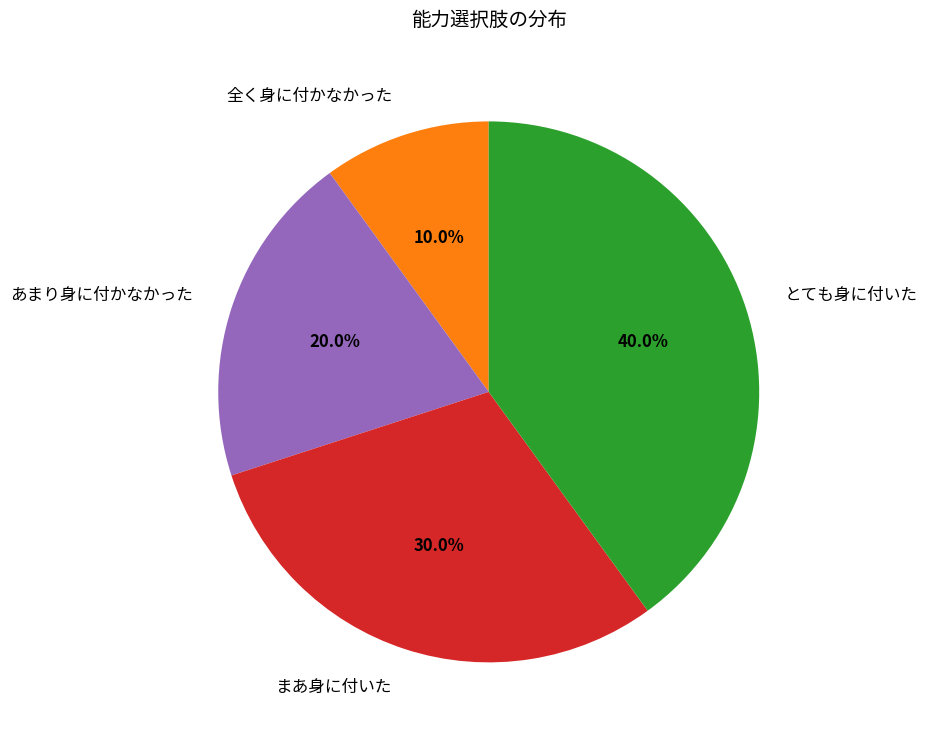

To the nearest percent, what is the difference between the とても身に付いた and まあ身に付いた slice percentages?

10%